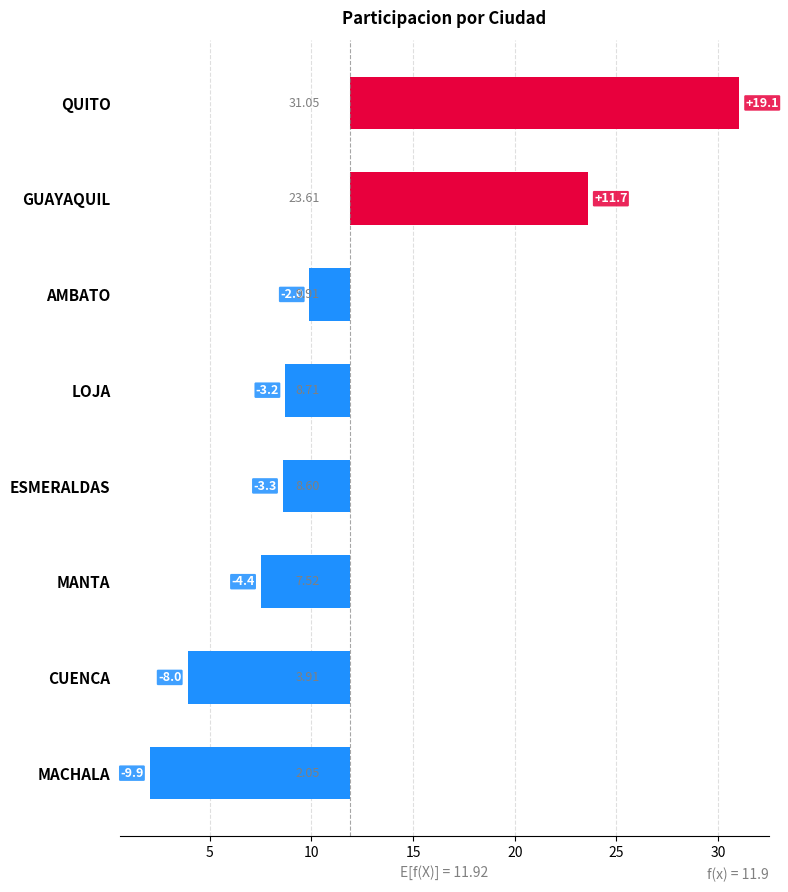

How many series are shown in this chart?

1